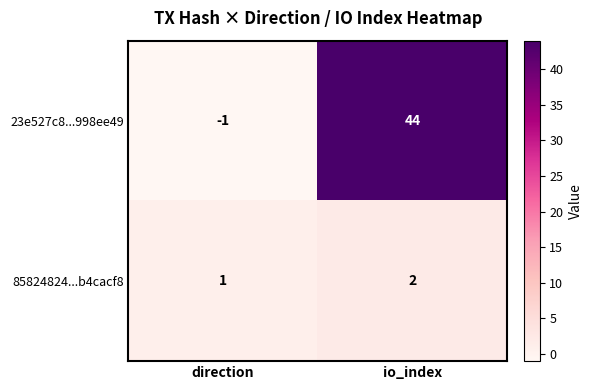

What is the spread (max minus min) of values at io_index?

42